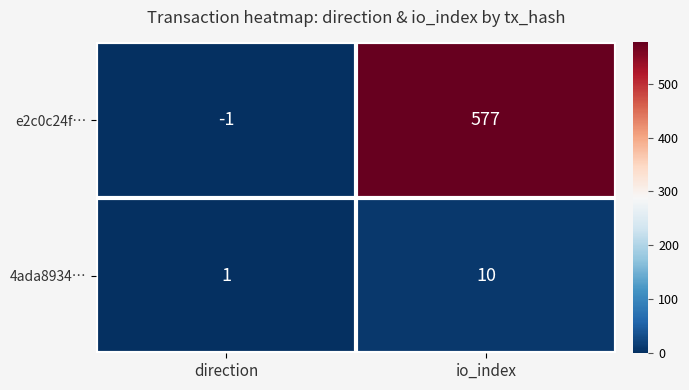

The e2c0c24f… series shows 826 at io_index. True or false?

False